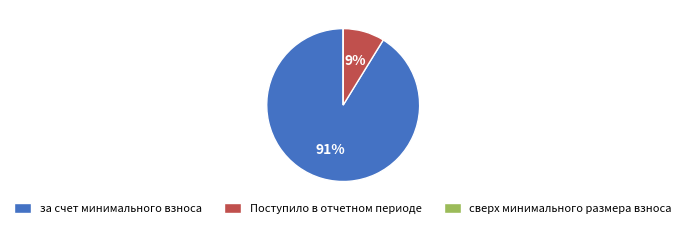

To the nearest percent, what is the difference between the Поступило в отчетном периоде and за счет минимального взноса slice percentages?

82%